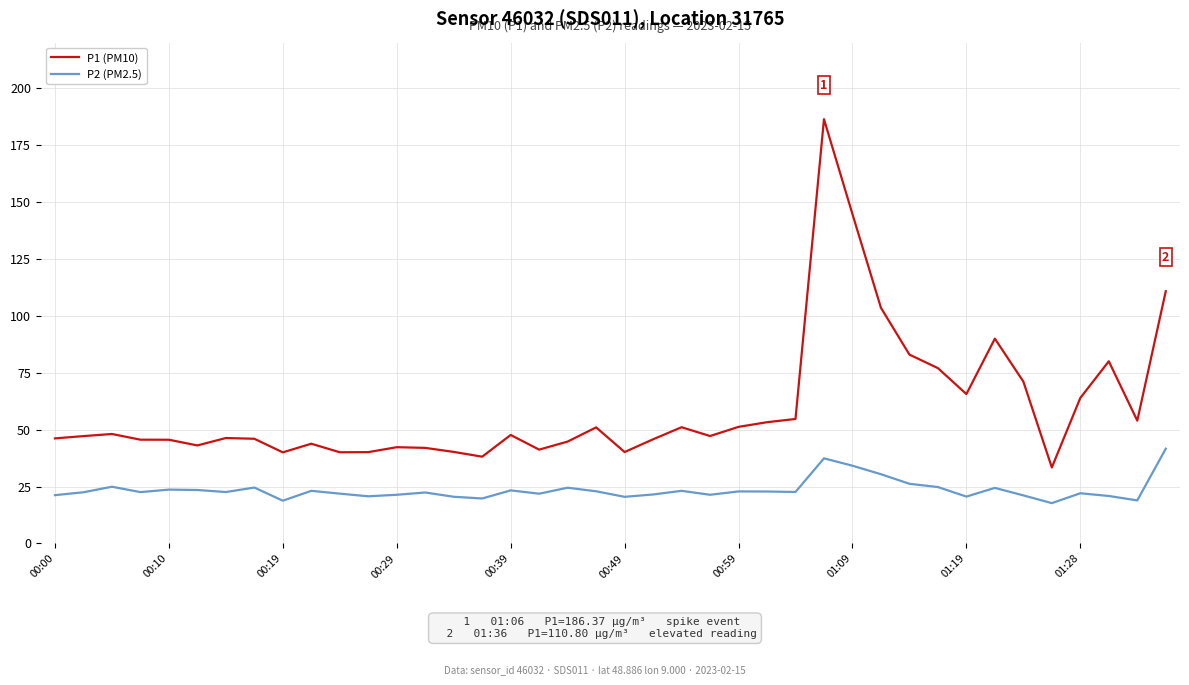

True or false: P2 (PM2.5) and P1 (PM10) cross at least once.

False